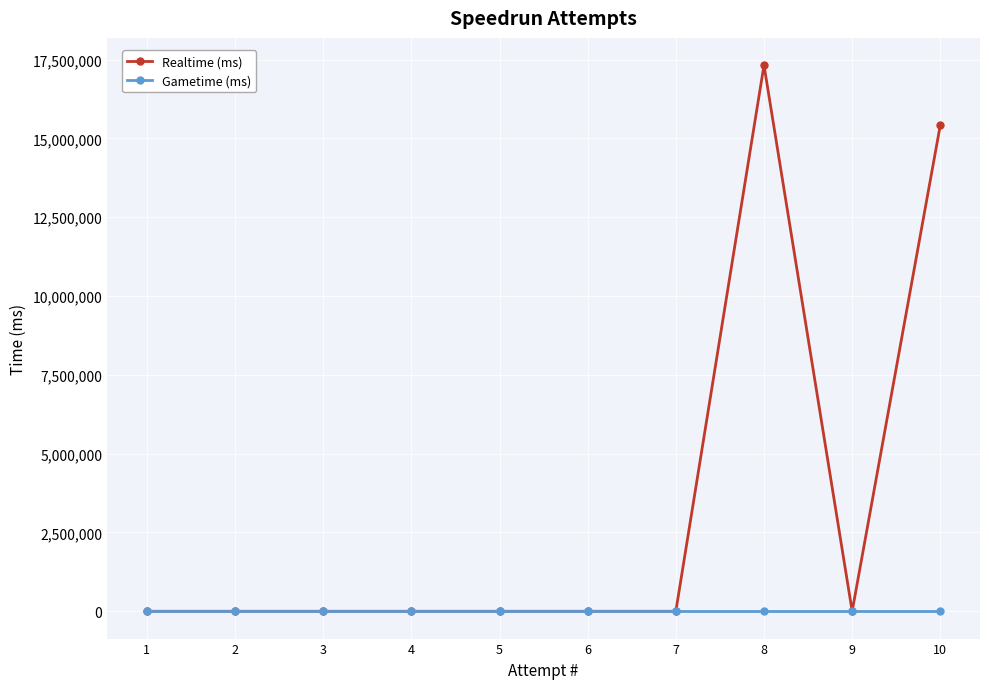

List the series in order of their peak value, lowest first.

Gametime (ms), Realtime (ms)